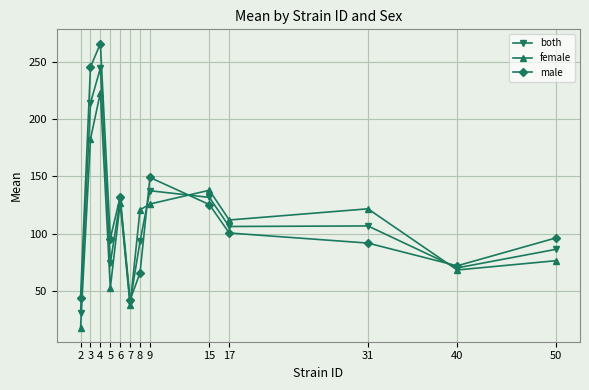

What is the approximate value of male at 15?

125.5